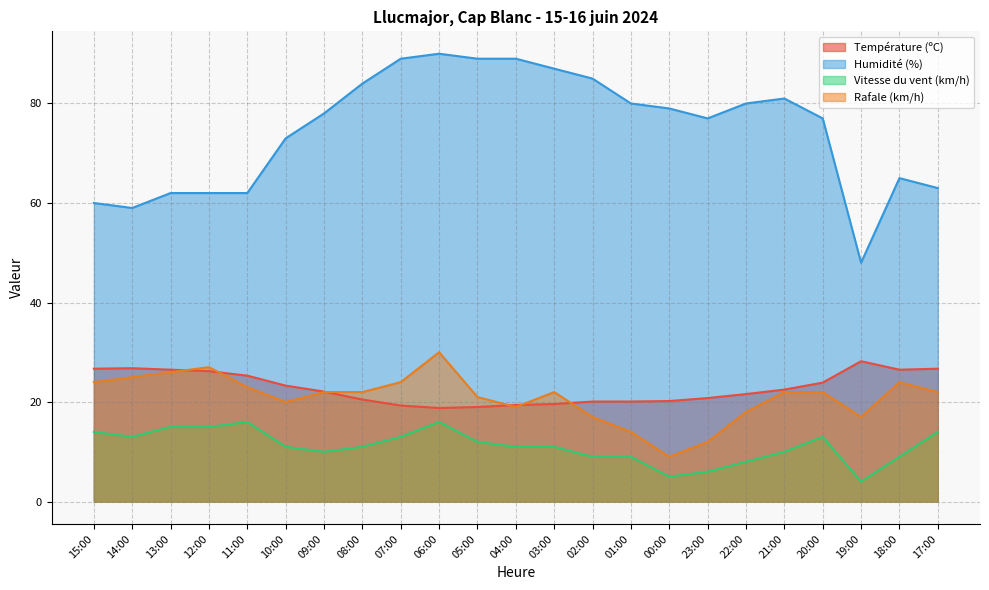

Does the chart display data point markers on the line(s)?

No